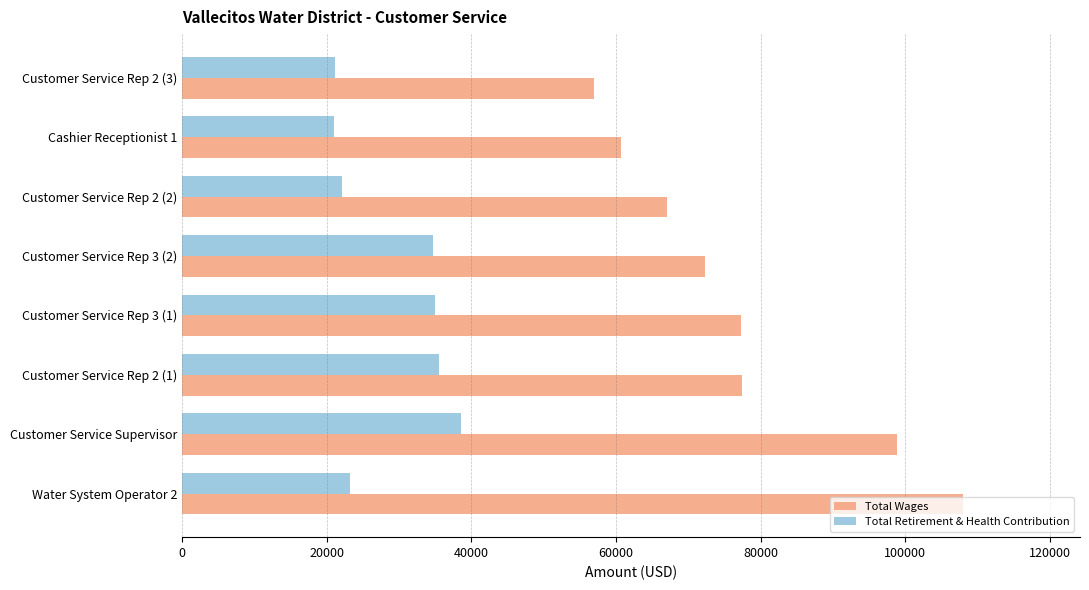

Is it true that Total Wages equals 98896 at Customer Service Supervisor?

True